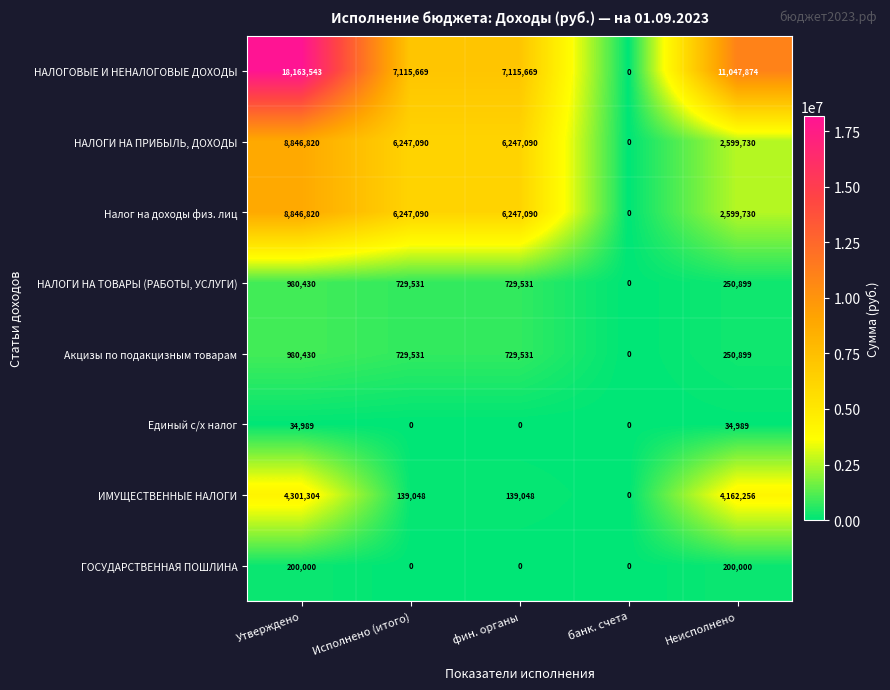

Which series has the largest total across all categories?

НАЛОГОВЫЕ И НЕНАЛОГОВЫЕ ДОХОДЫ